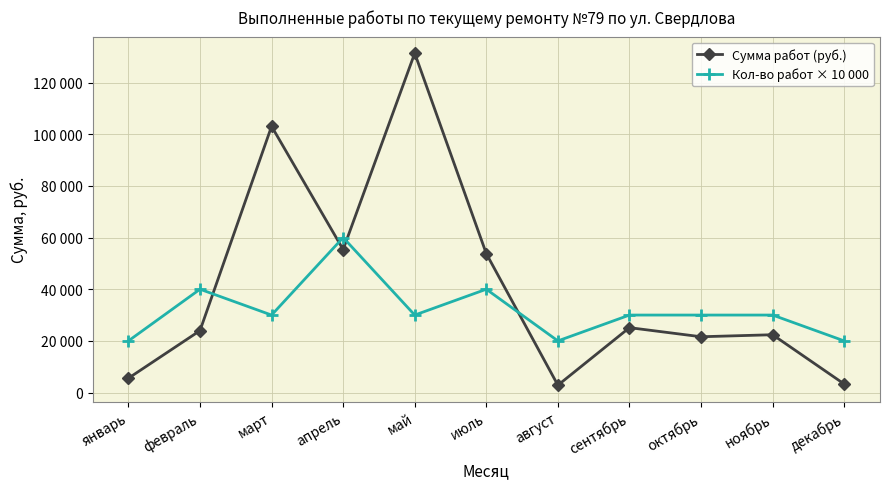

At which label does Кол-во работ × 10 000 first exceed 30000?

февраль